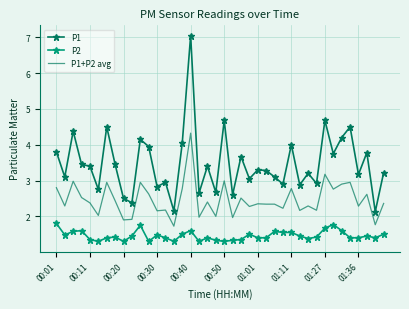

Which series has the largest total across all categories?

P1